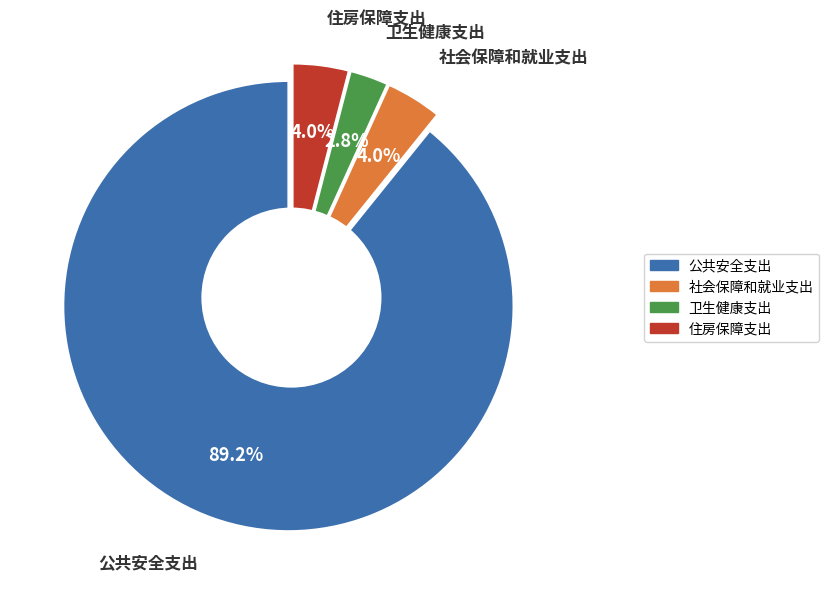

To the nearest percent, what portion does 住房保障支出 represent?

4%